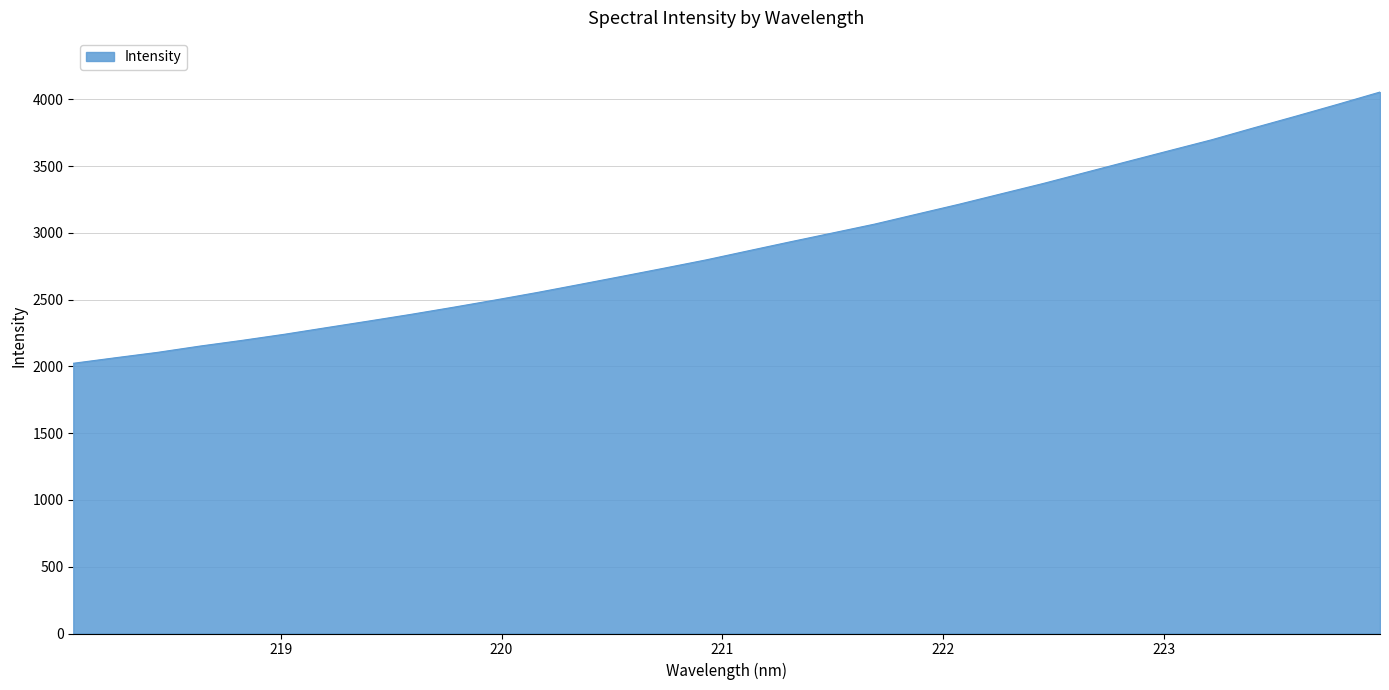

What is the greatest value displayed?

4053.9